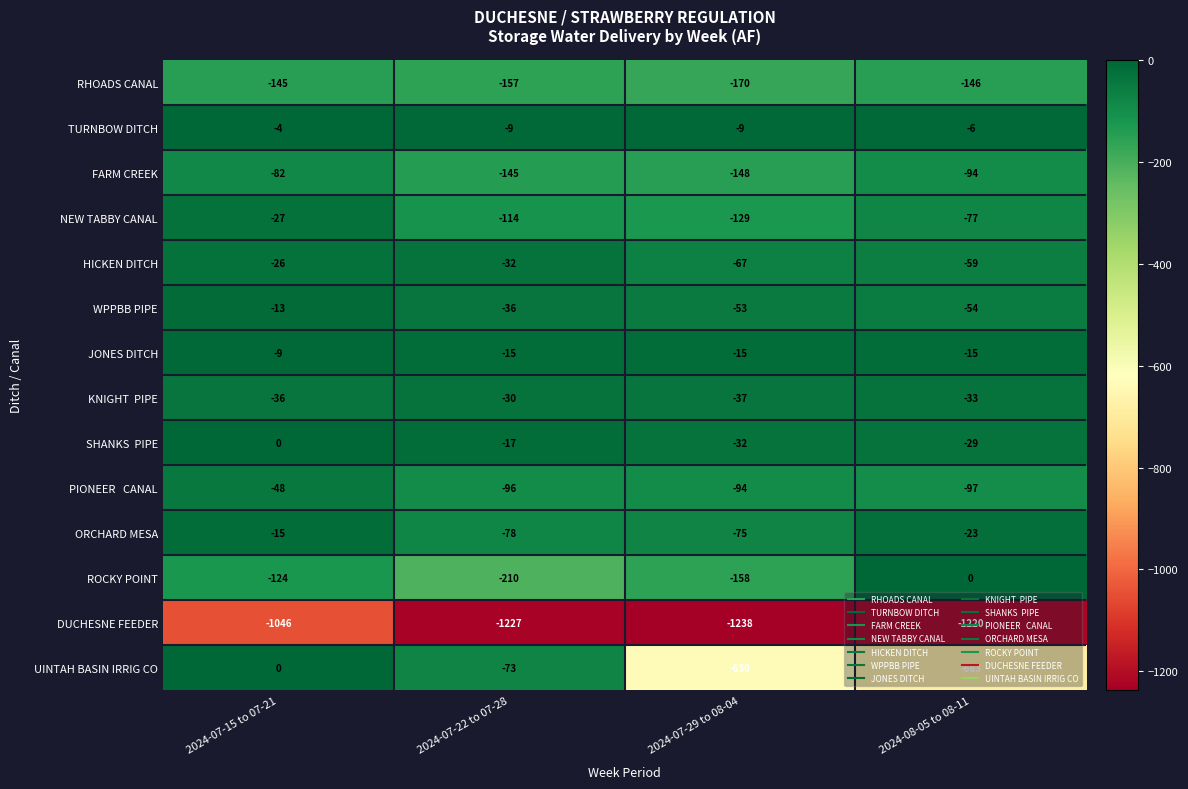

Rank the categories by DUCHESNE FEEDER value from lowest to highest.

2024-07-29 to 08-04, 2024-07-22 to 07-28, 2024-08-05 to 08-11, 2024-07-15 to 07-21